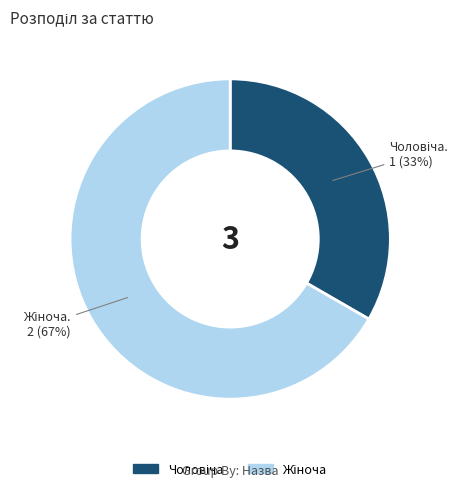

Is there any slice that represents more than half of the pie?

Yes